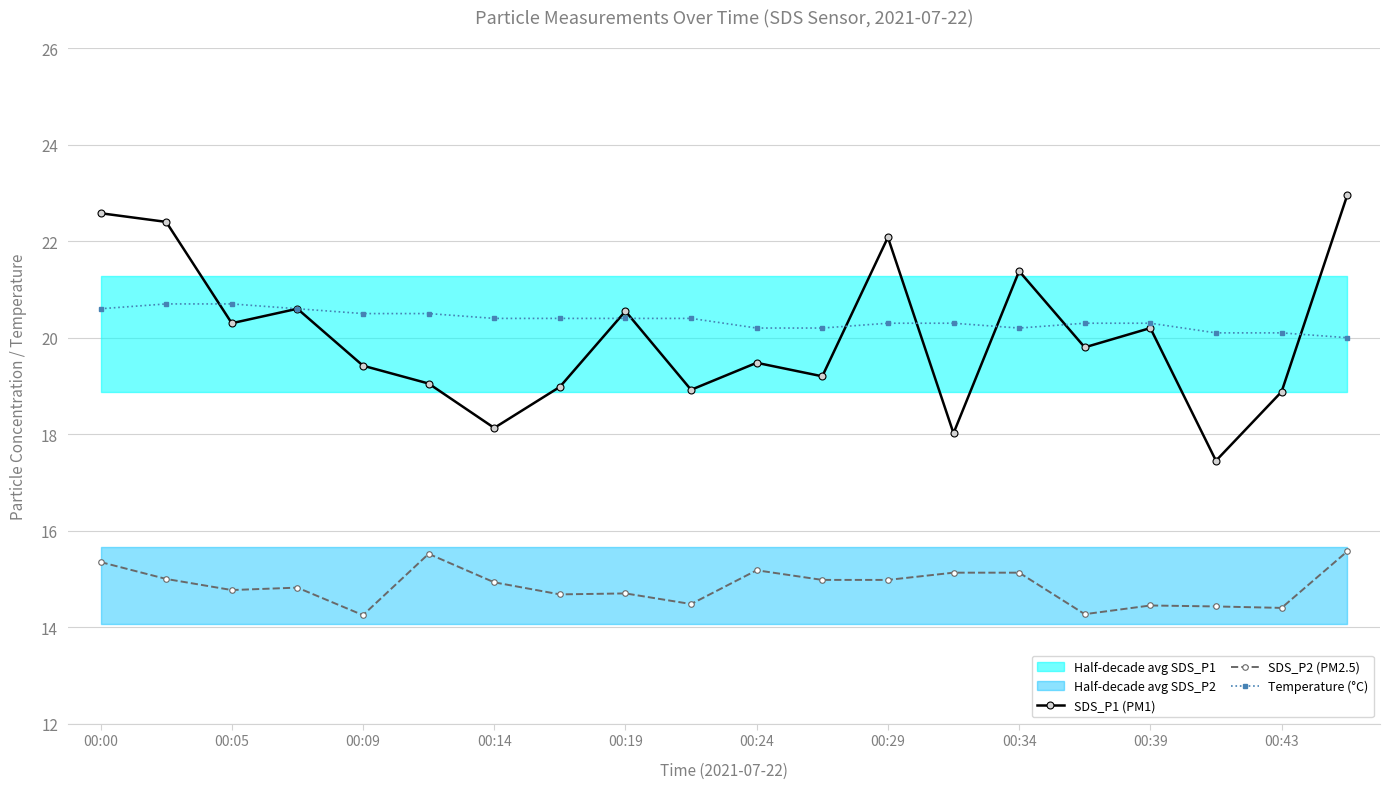

After their last crossing, which series has the higher values: SDS_P1 (PM1) or Temperature (°C)?

SDS_P1 (PM1)